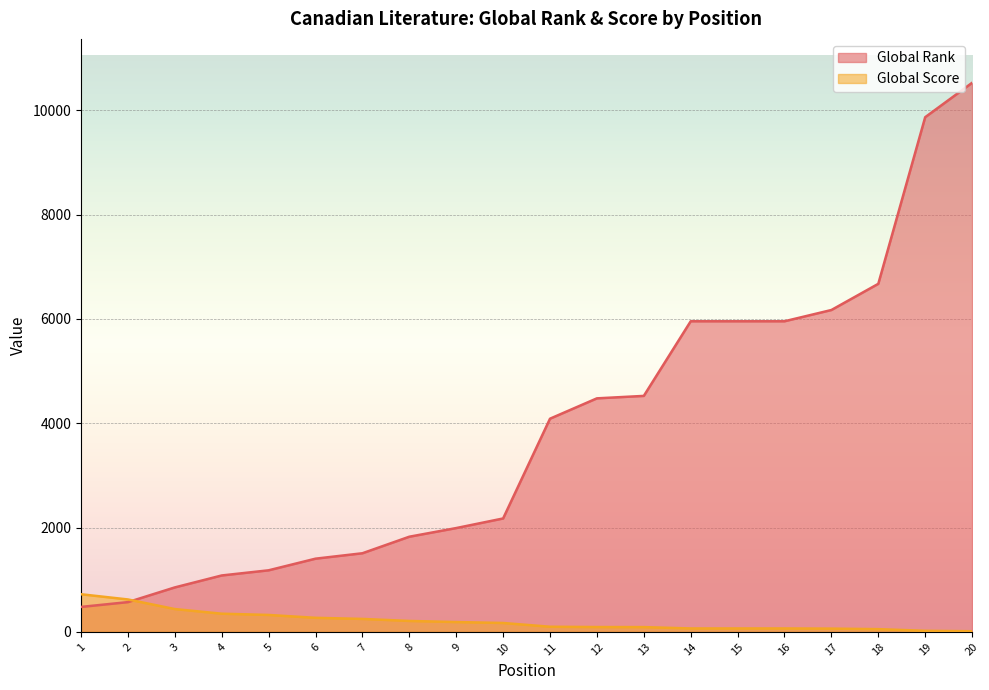

Which series has the widest spread of values?

Global Rank